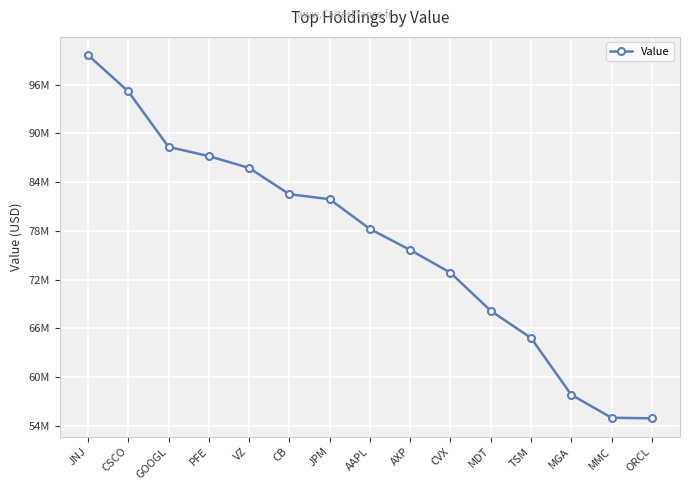

Reading left to right, extract all data points from this chart.

JNJ=99652000	CSCO=95180000	GOOGL=88346000	PFE=87211000	VZ=85757000	CB=82519000	JPM=81908000	AAPL=78249000	AXP=75656000	CVX=72859000	MDT=68168000	TSM=64826000	MGA=57835000	MMC=55000000	ORCL=54926000